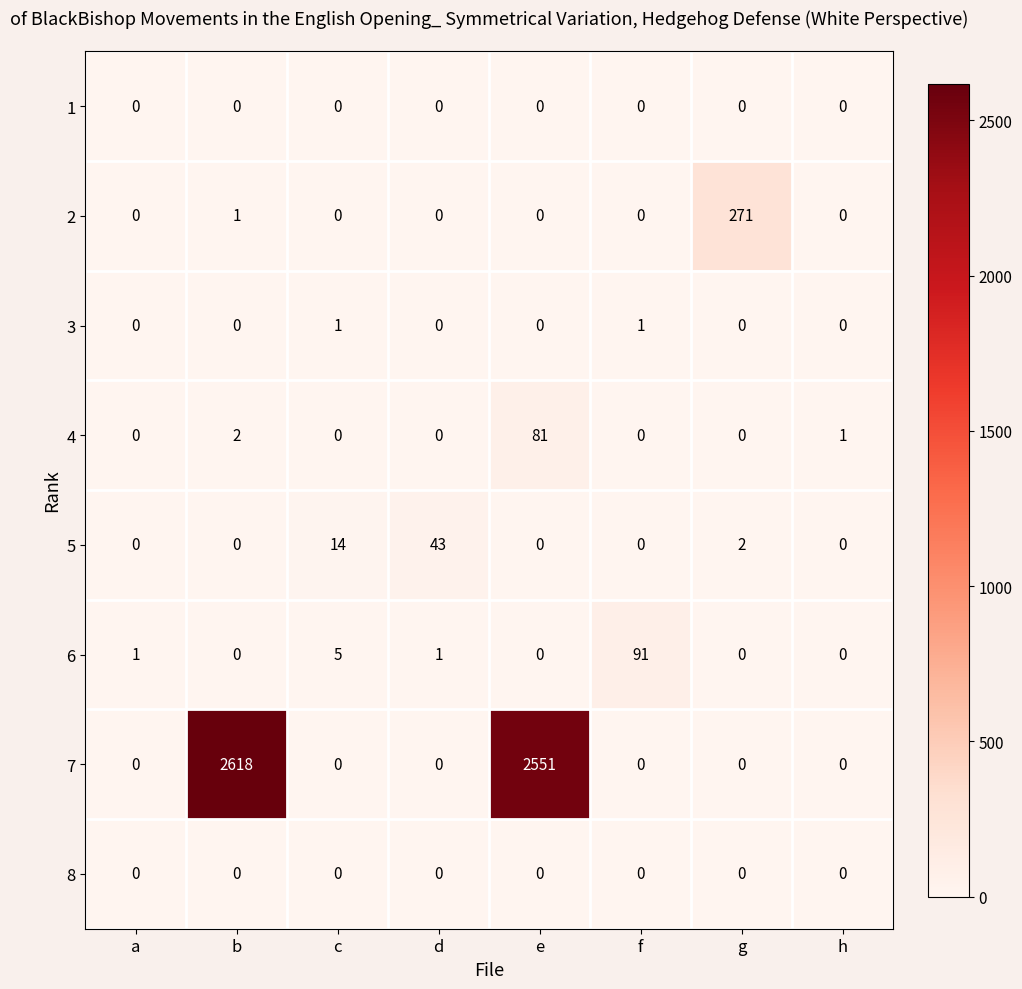

What is the maximum value shown in the chart?

2618